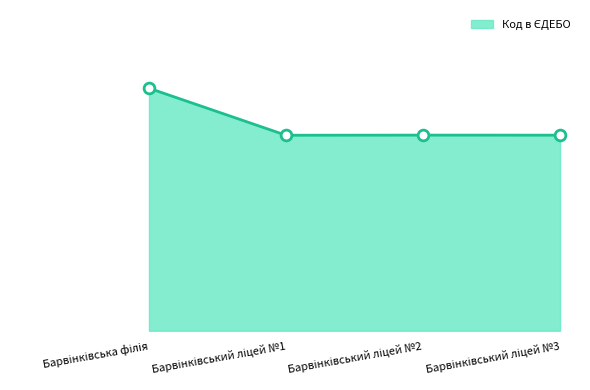

What is the change in value from Барвінківська філія to Барвінківський ліцей №3?

-1201